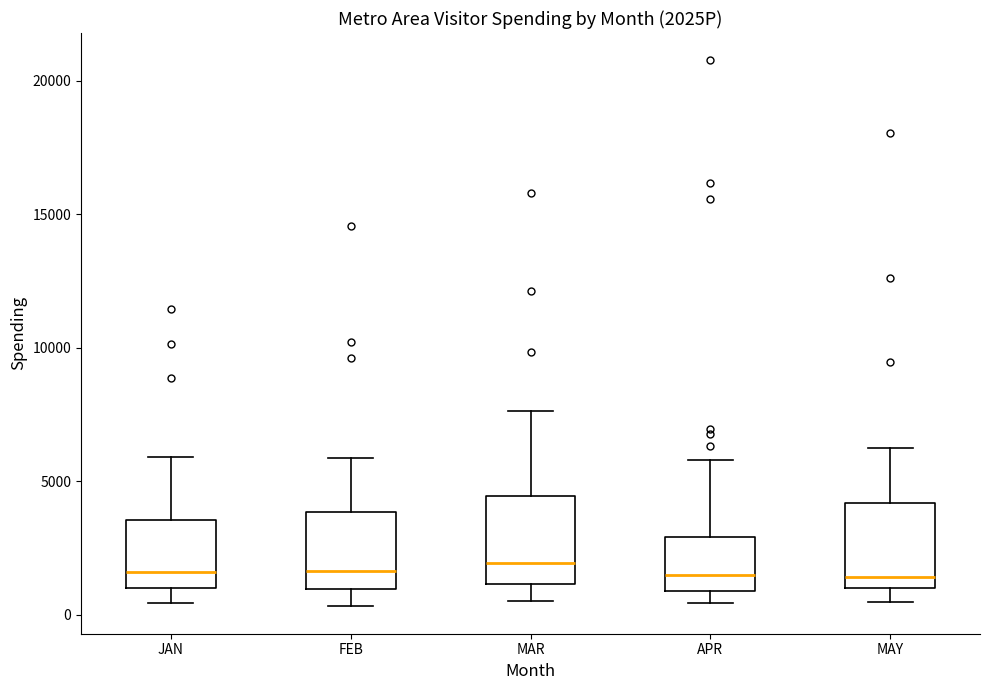

Reading left to right, read every box against the y-axis: the position of its median line, the range the box covers, and the ends of its whiskers. The values are not printed on the chart, so give them approximately, as read against the axis.

JAN: median 1500, box 1000 to 3500, whiskers 500 to 6000
FEB: median 1500, box 1000 to 4000, whiskers 500 to 6000
MAR: median 2000, box 1000 to 4500, whiskers 500 to 7500
APR: median 1500, box 1000 to 3000, whiskers 500 to 6000
MAY: median 1500, box 1000 to 4000, whiskers 500 to 6000